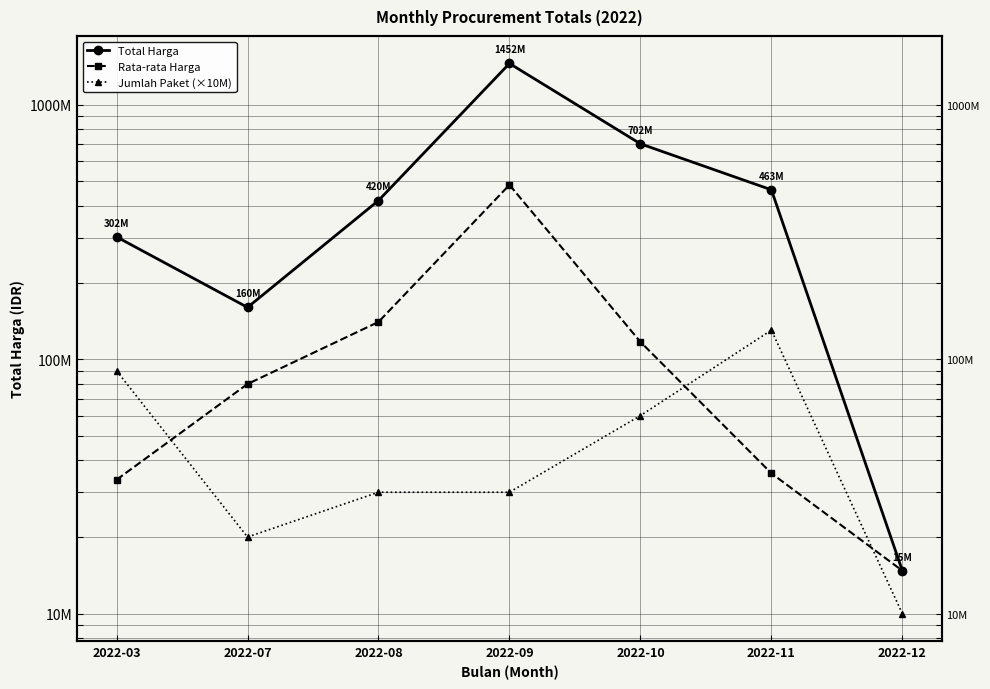

What is the minimum value for Total Harga?

14750000